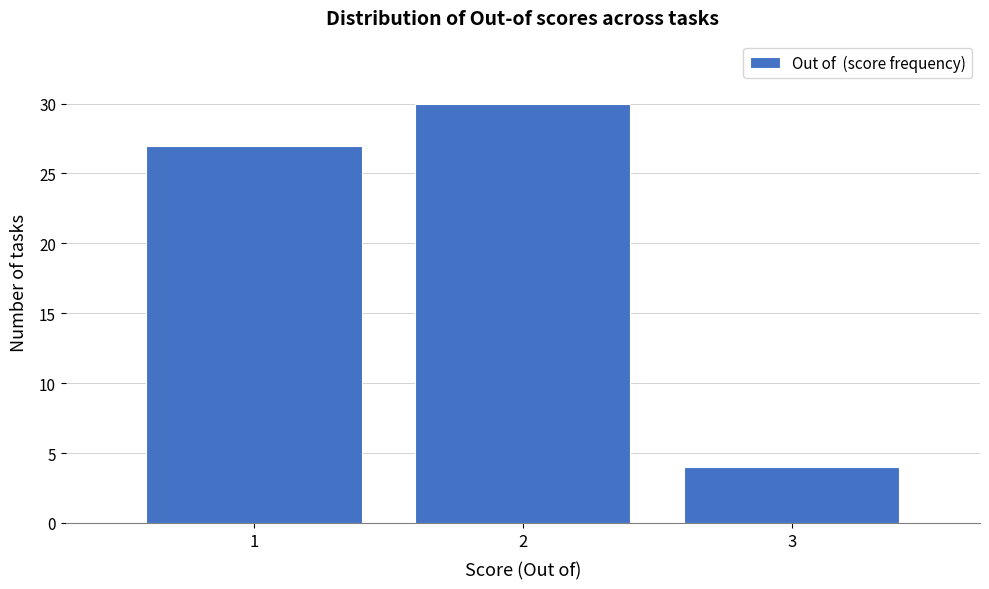

Reading left to right, transcribe this chart: for each bar, give the range it covers on the x-axis and its height. The values are not printed on the chart, so give them approximately, as read against the axis.

0.5 to 1.5: 27
1.5 to 2.5: 30
2.5 to 3.5: 4